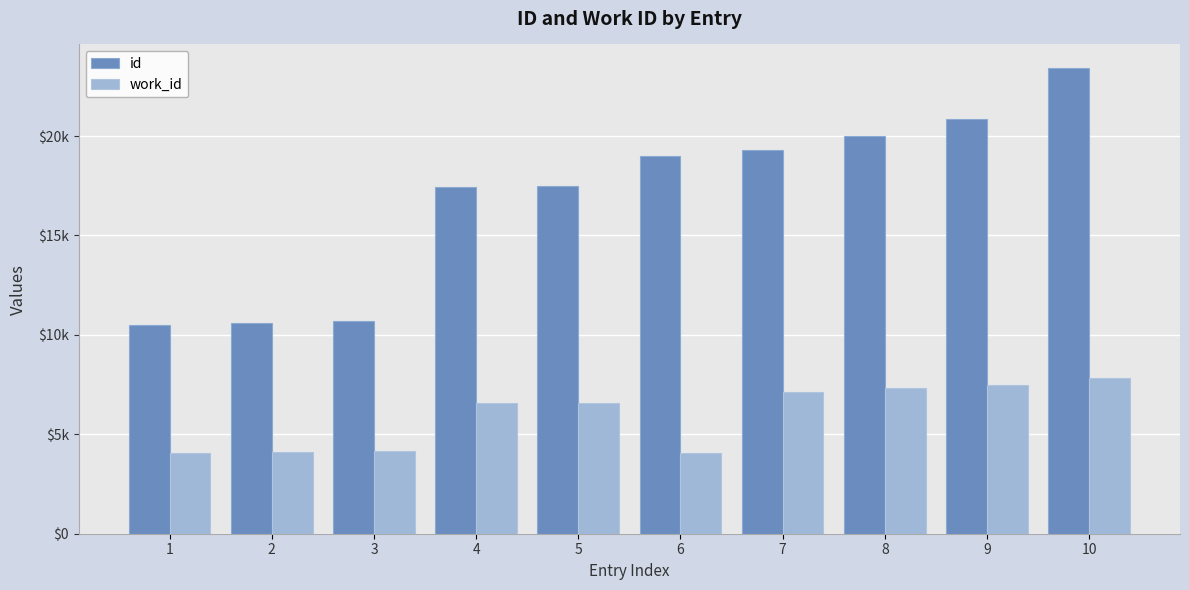

What are all the series names shown in the legend?

id, work_id